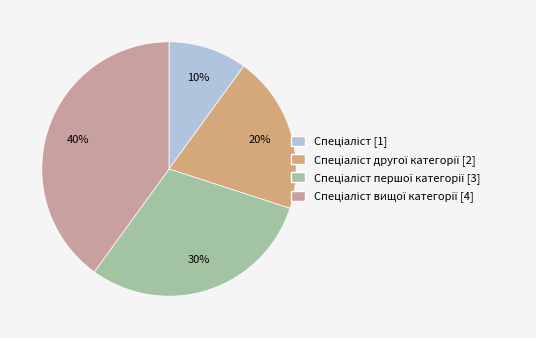

To the nearest percent, what is the difference between the largest and smallest slice percentages?

30%